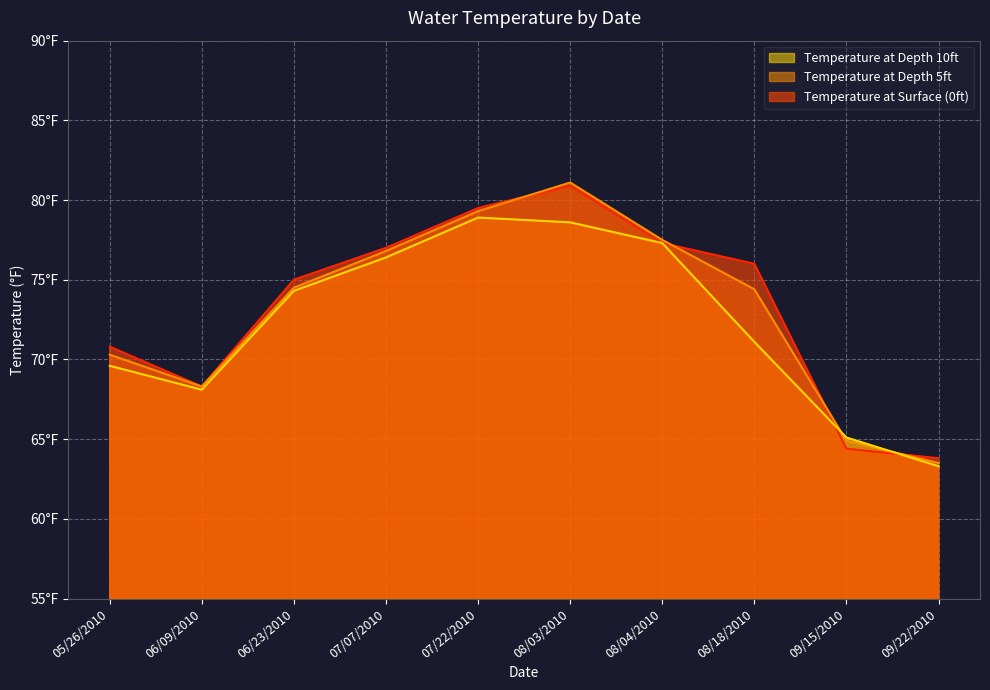

What are all the series names shown in the legend?

Temperature at Depth 10ft, Temperature at Depth 5ft, Temperature at Surface (0ft)